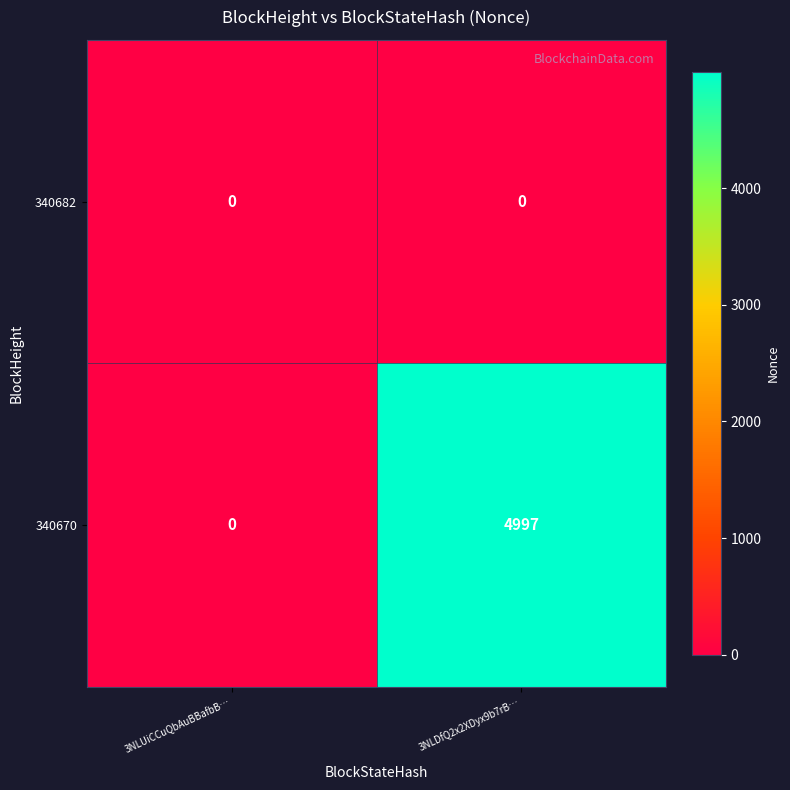

List the series in order of their overall mean, highest first.

340670, 340682